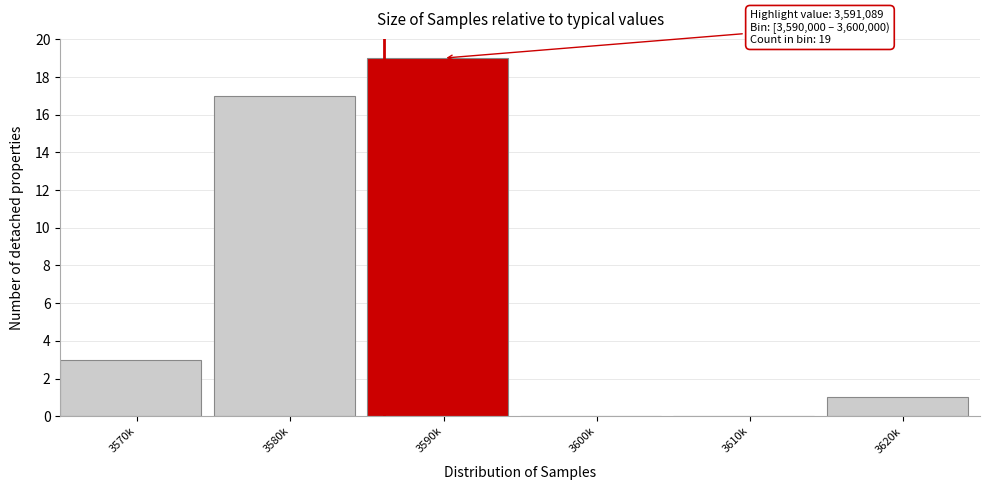

Reading left to right, extract all data points from this chart.

3570k=3	3580k=17	3590k=19	3600k=0	3610k=0	3620k=1